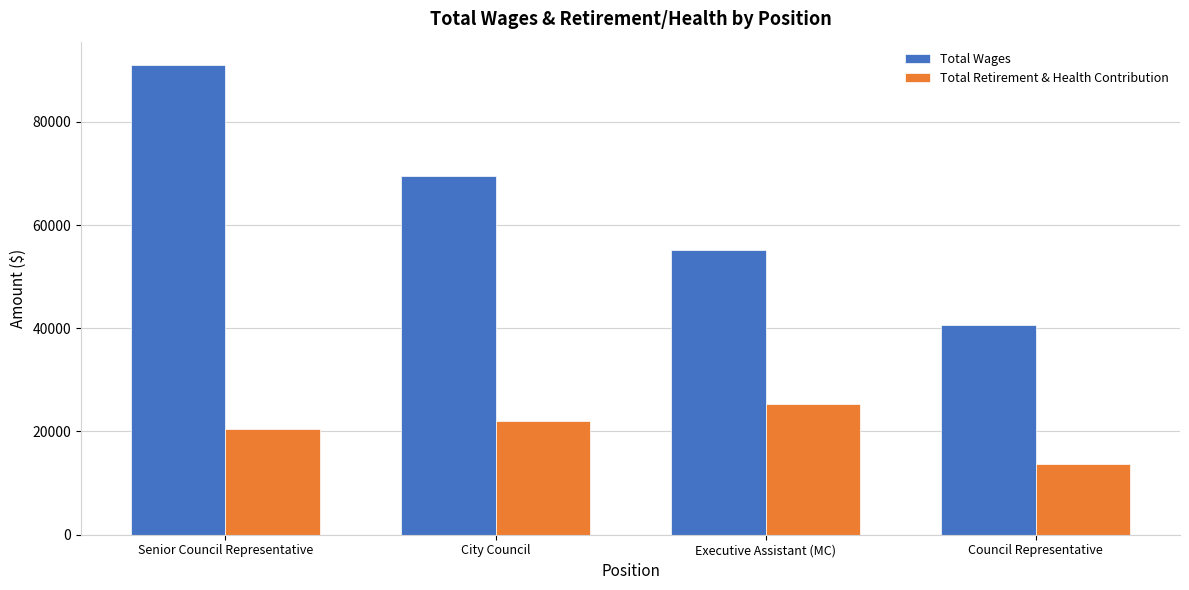

What is the label of the 4th bar from the left?

Council Representative